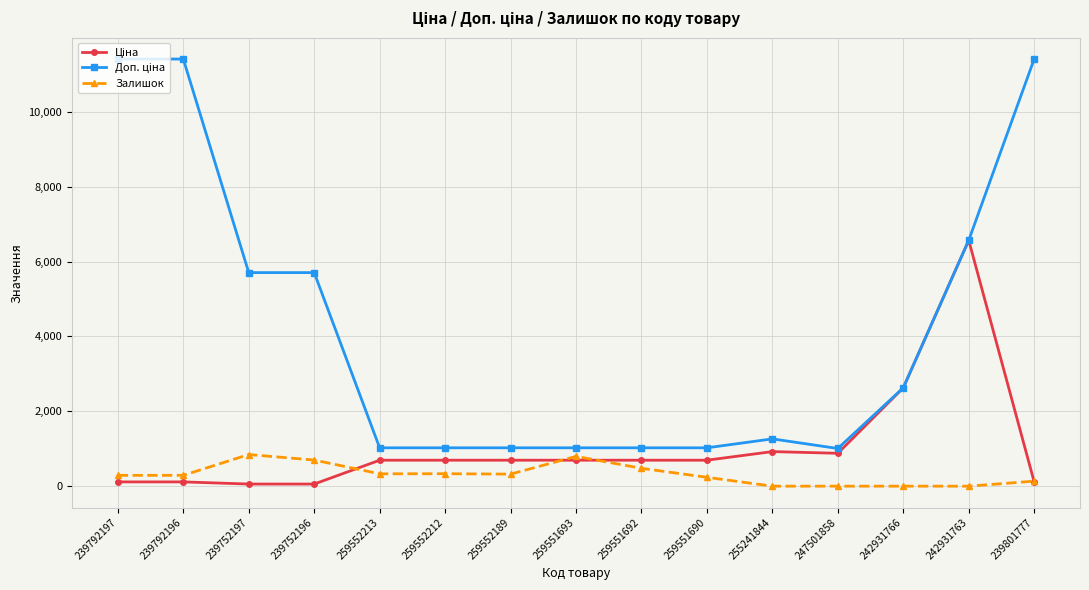

What is the value of the Залишок point at the 8th from the left?

796.0